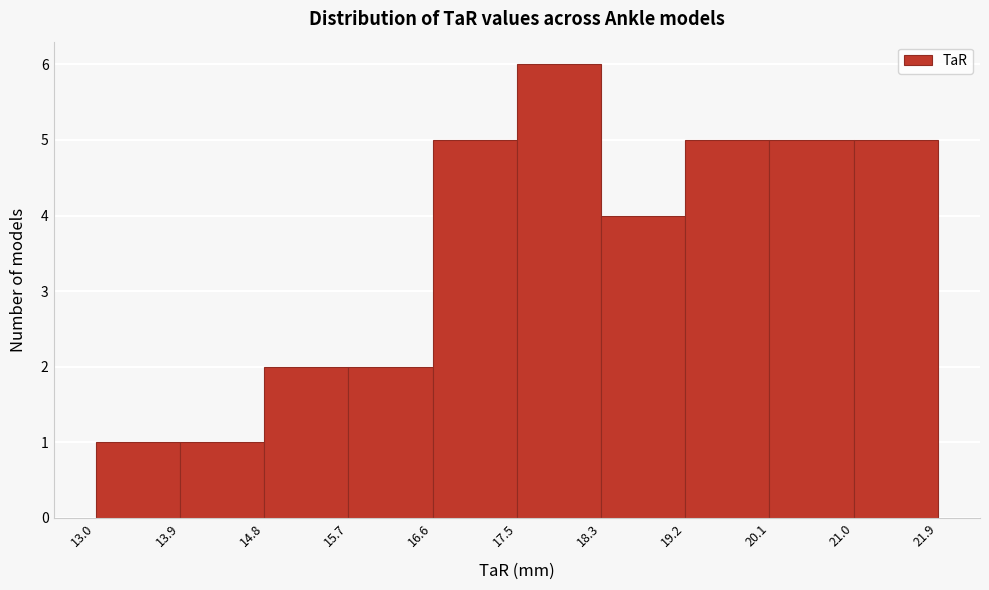

Reading left to right, list every bar in this chart as the range it spans on the x-axis followed by its height. The values are not printed on the chart, so give them approximately, as read against the axis.

13.0 to 13.9: 1
13.9 to 14.8: 1
14.8 to 15.7: 2
15.7 to 16.6: 2
16.6 to 17.5: 5
17.5 to 18.3: 6
18.3 to 19.2: 4
19.2 to 20.1: 5
20.1 to 21.0: 5
21.0 to 21.9: 5